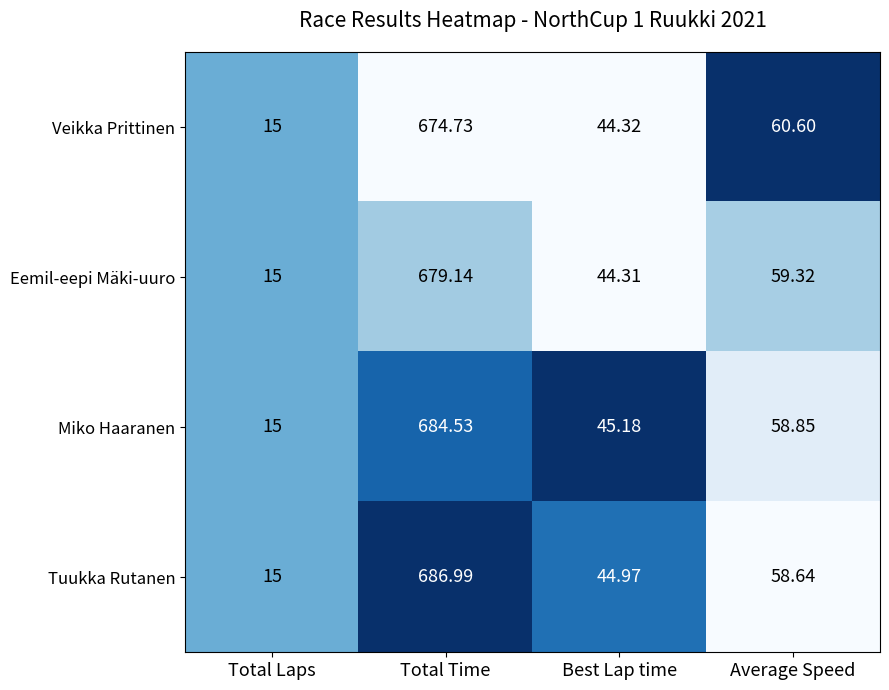

At which category is the sum across all series the highest?

Total Time